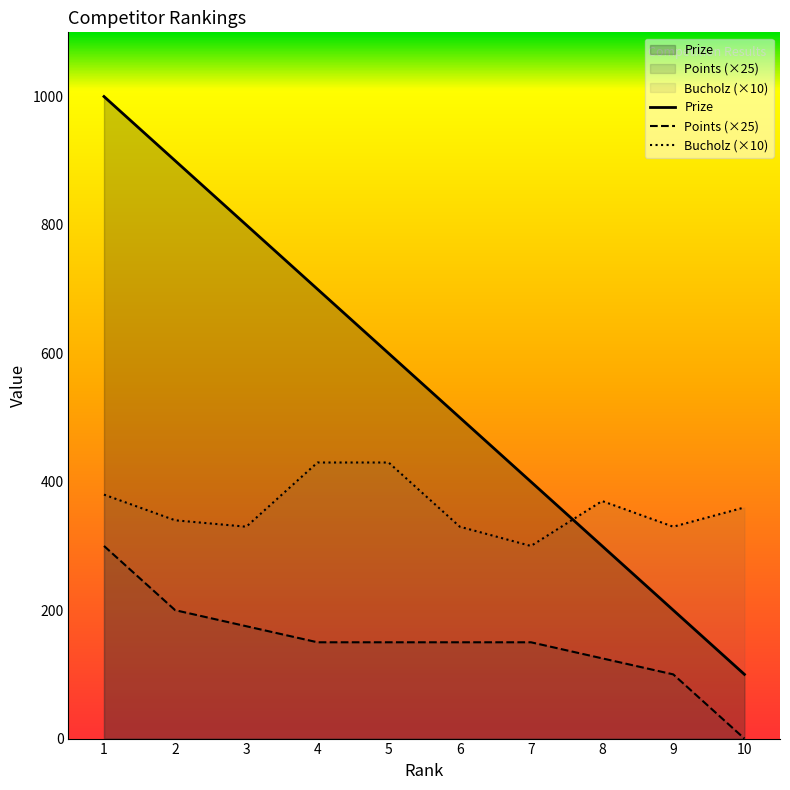

Reading right to left, what are all the values shown in this chart?

Prize: 100	200	300	400	500	600	700	800	900	1000
Points: 0	100	125	150	150	150	150	175	200	300
Bucholz: 360	330	370	300	330	430	430	330	340	380